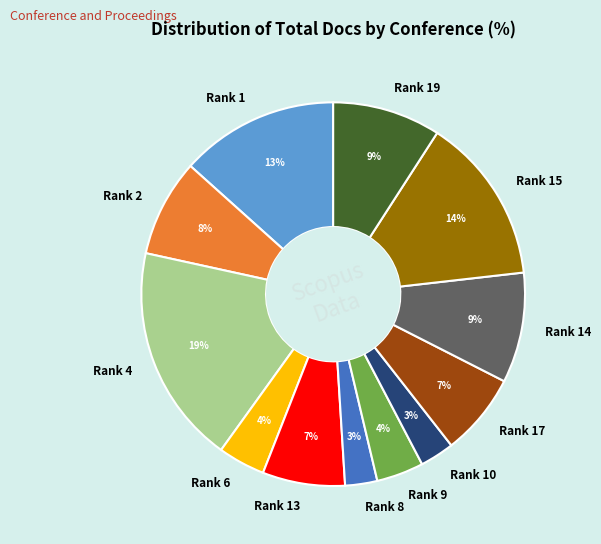

True or false: Rank 9 accounts for 4% of the total.

True